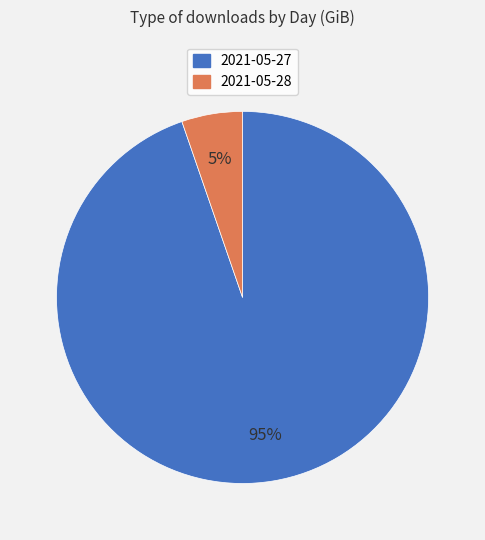

Which has a higher value, 2021-05-28 or 2021-05-27?

2021-05-27